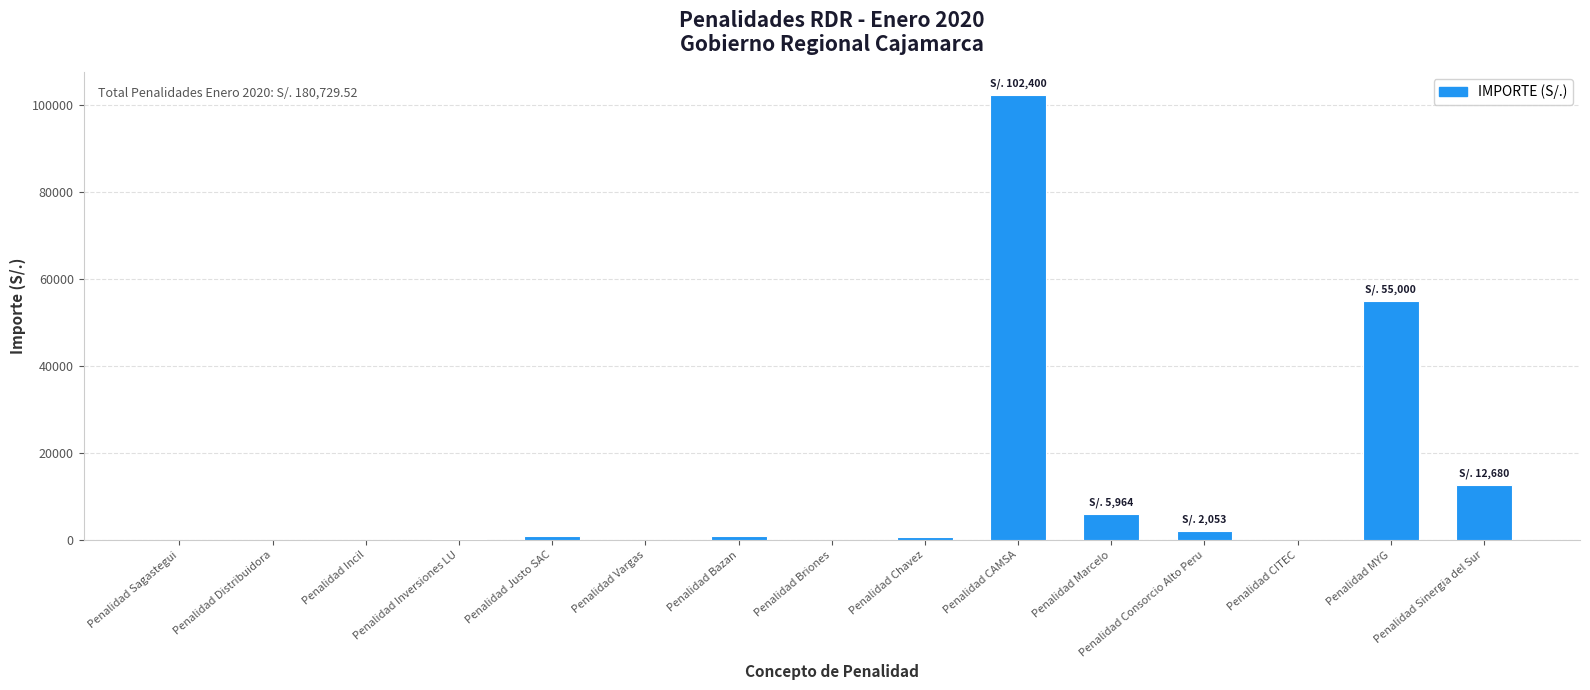

Which label corresponds to the largest value in the chart?

Penalidad CAMSA